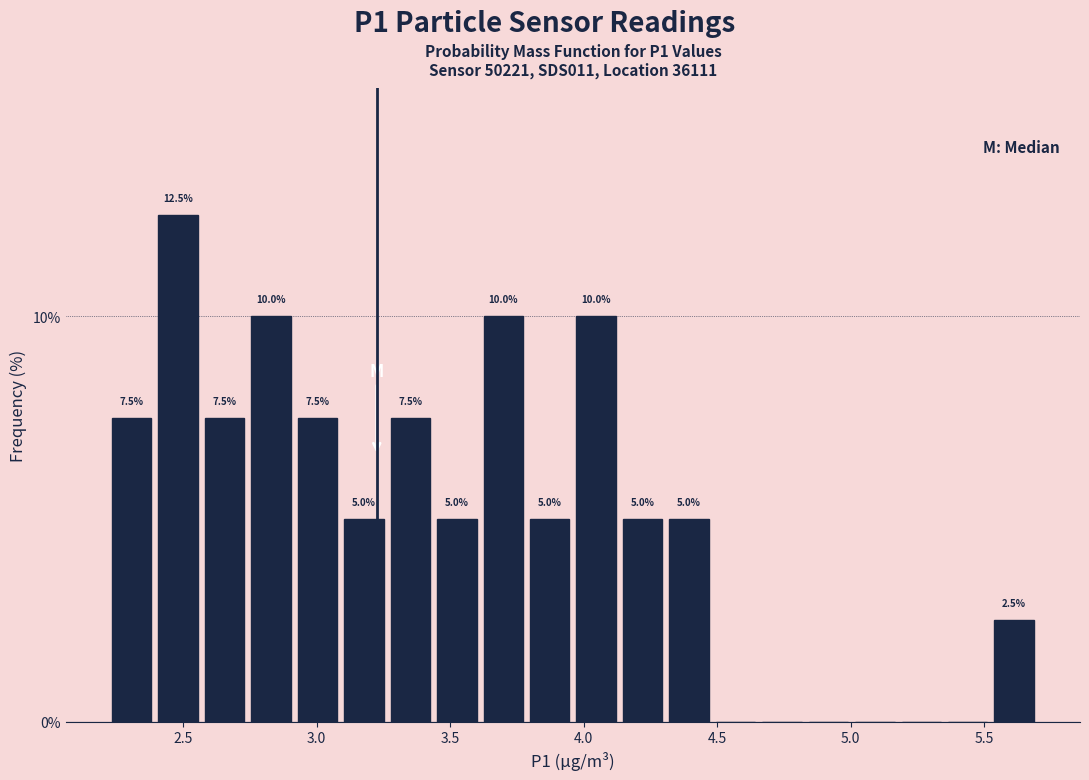

Around what value on the x-axis is the tallest bar? Give the approximate position of its centre, as read against the axis.

2.50